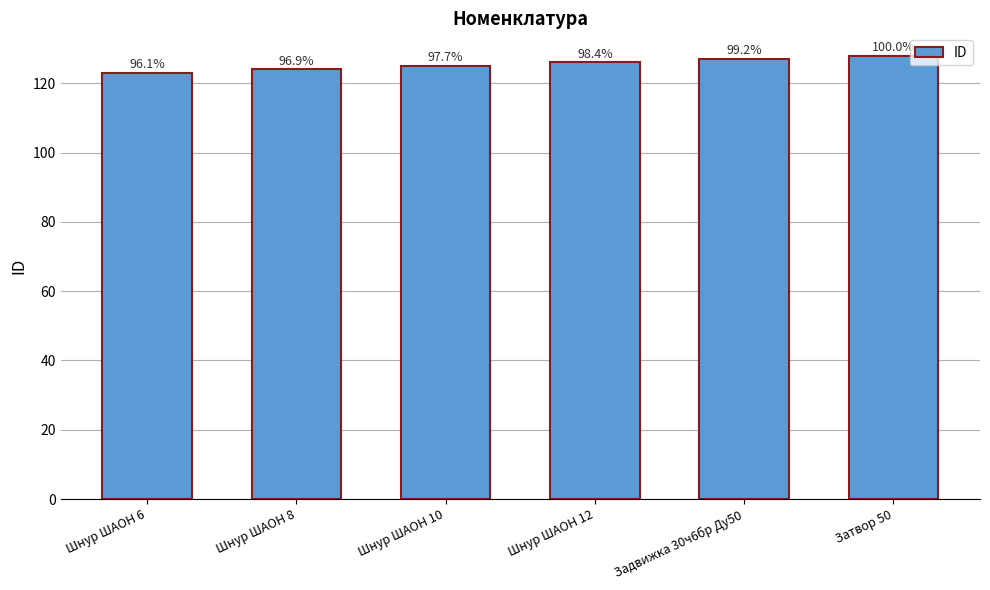

What is the value of the 2nd bar from the left?

124